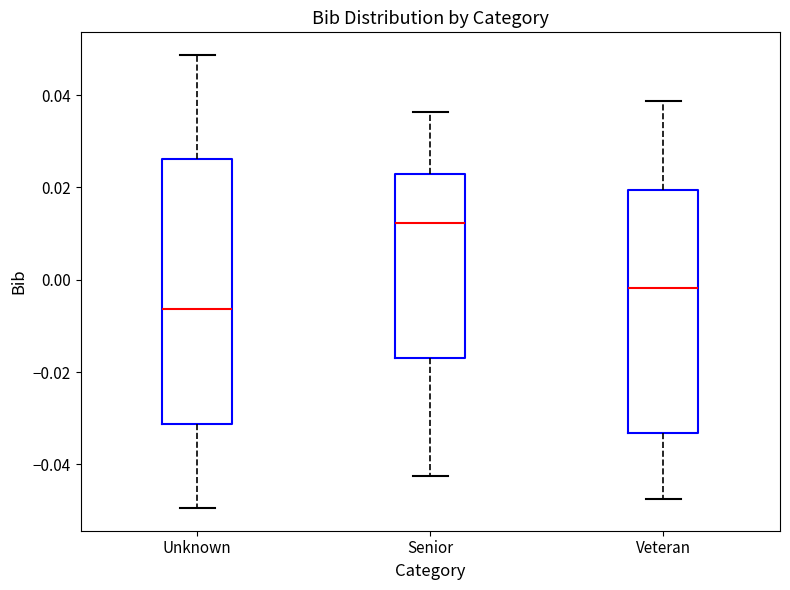

Which box's median line is the highest?

Senior